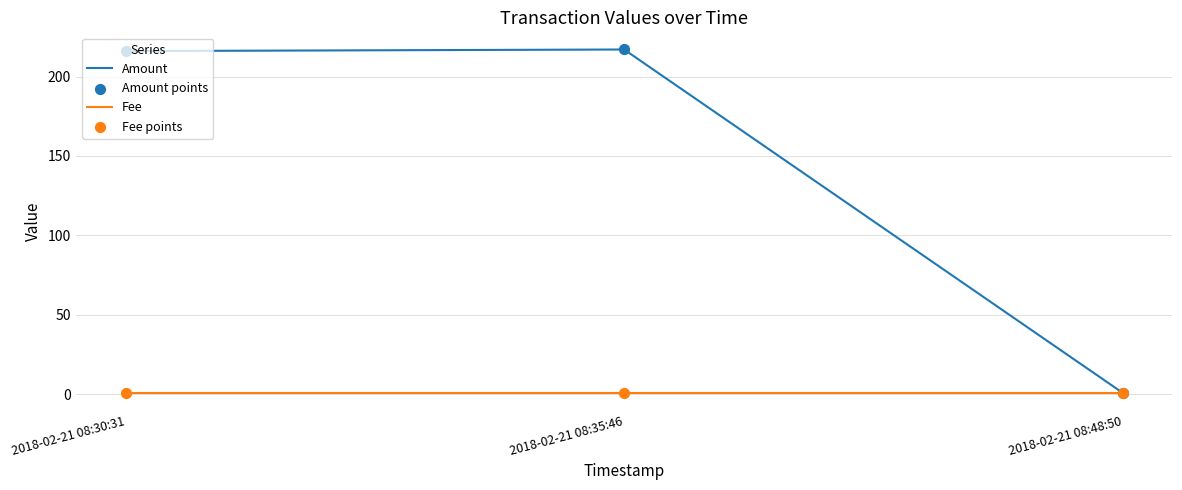

At how many categories does at least one series exceed 38?

2